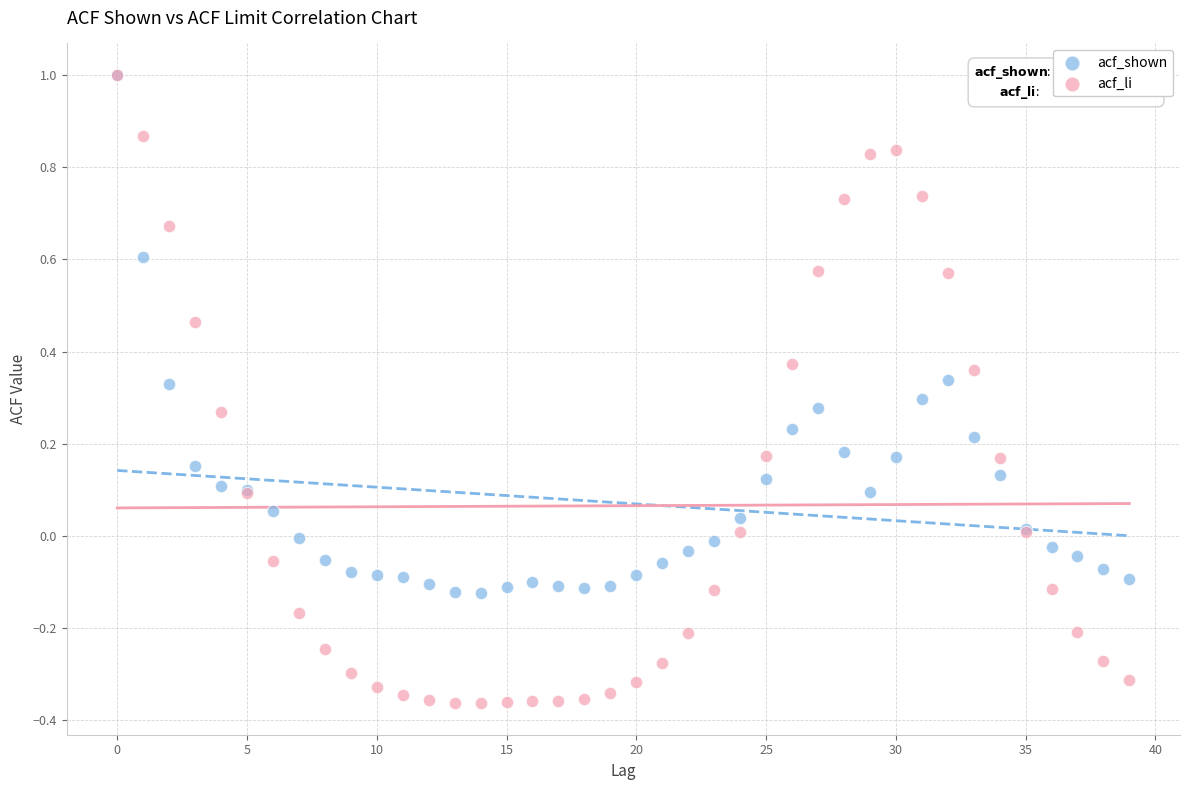

What are all the series names shown in the legend?

acf_shown, acf_li